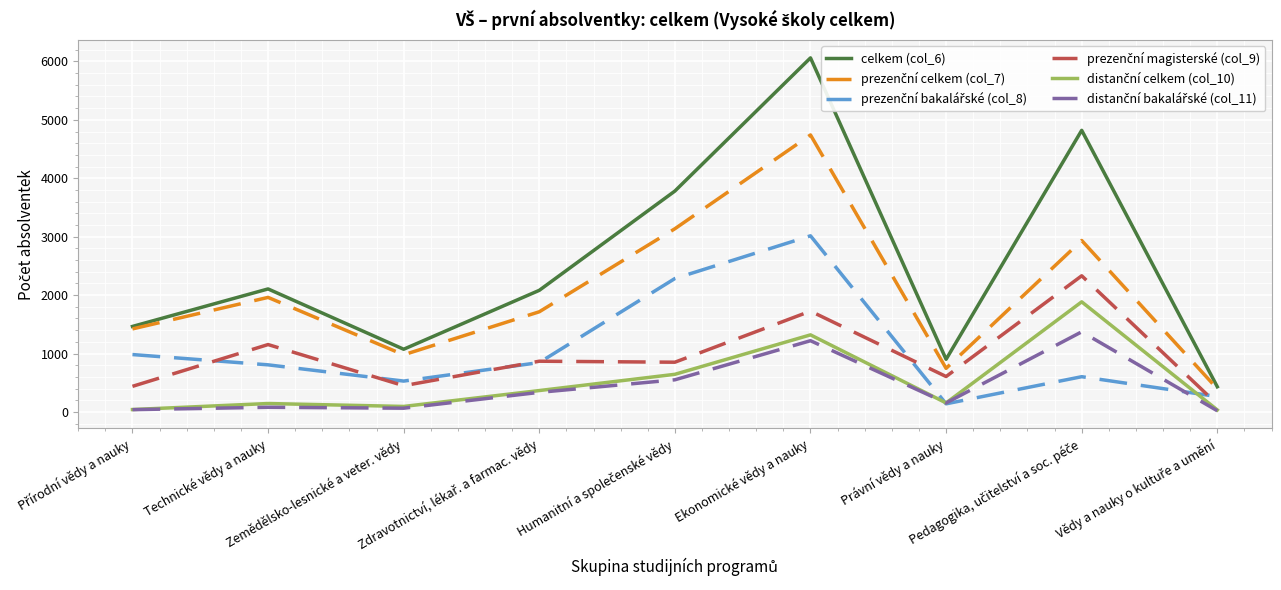

Which series has the widest spread of values?

celkem (col_6)